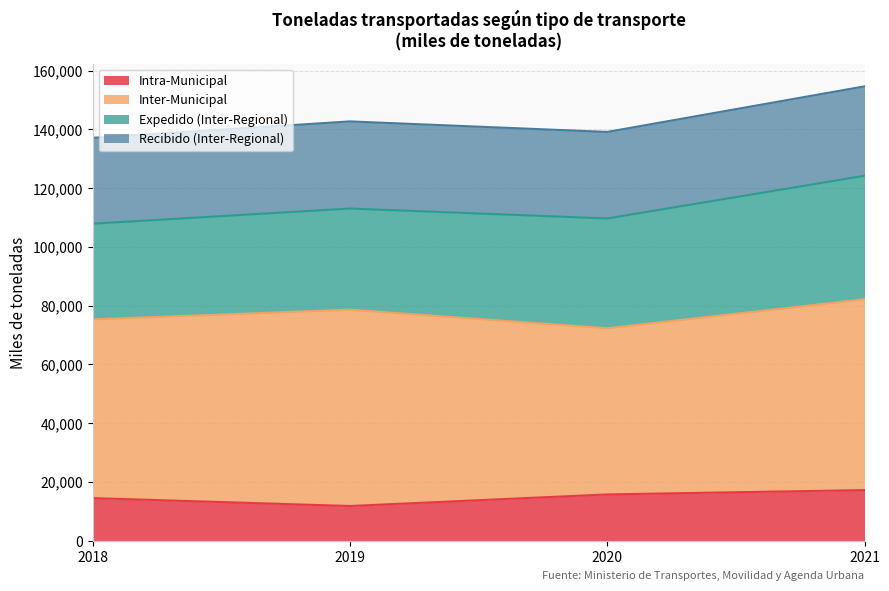

What is the minimum value for Intra-Municipal?

11836